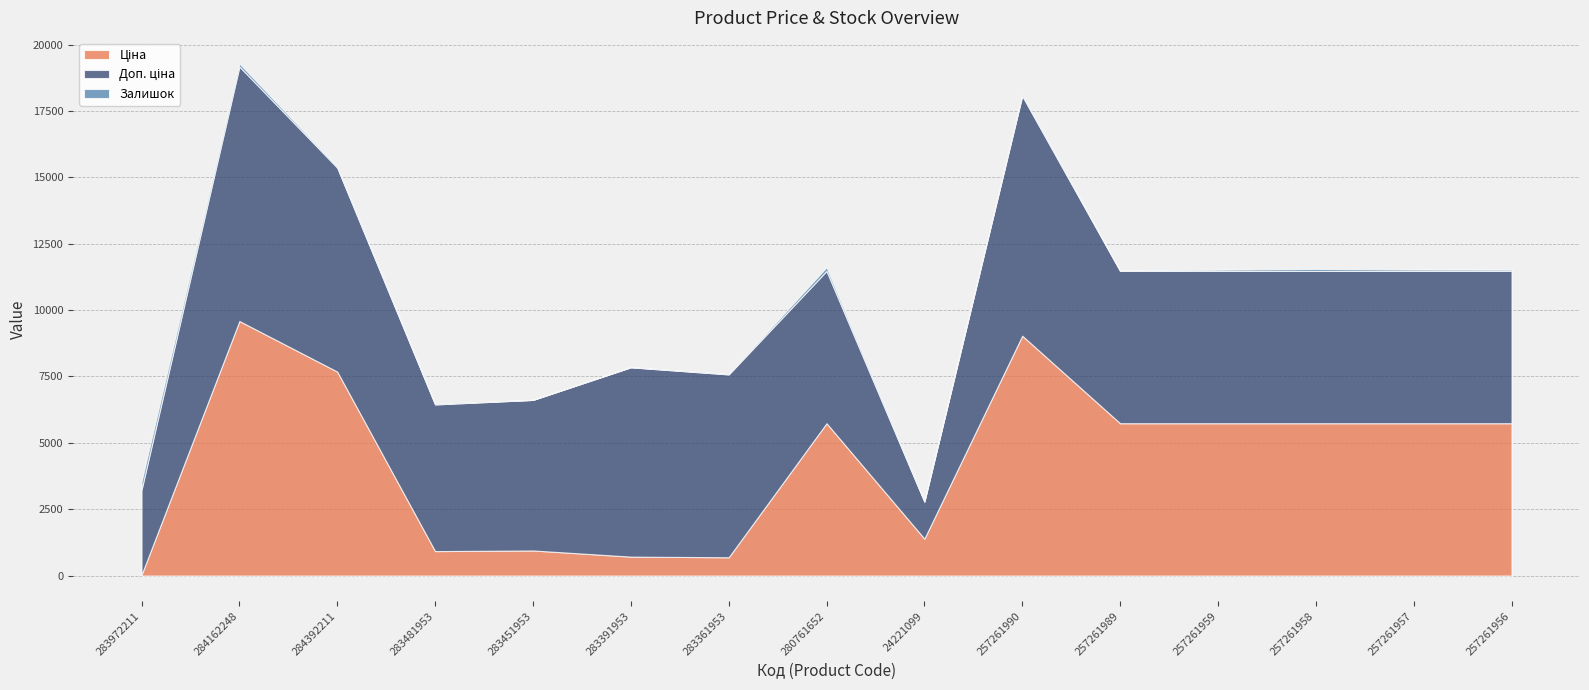

At how many categories does at least one series exceed 8894?

2